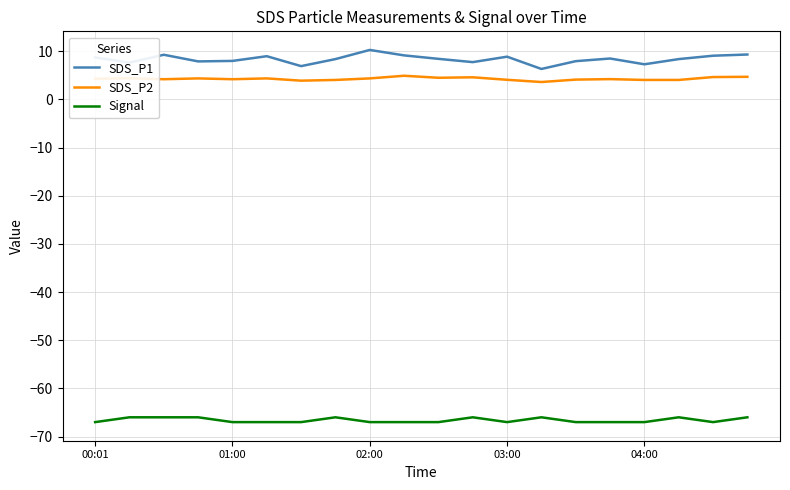

True or false: SDS_P2 and Signal cross at least once.

False